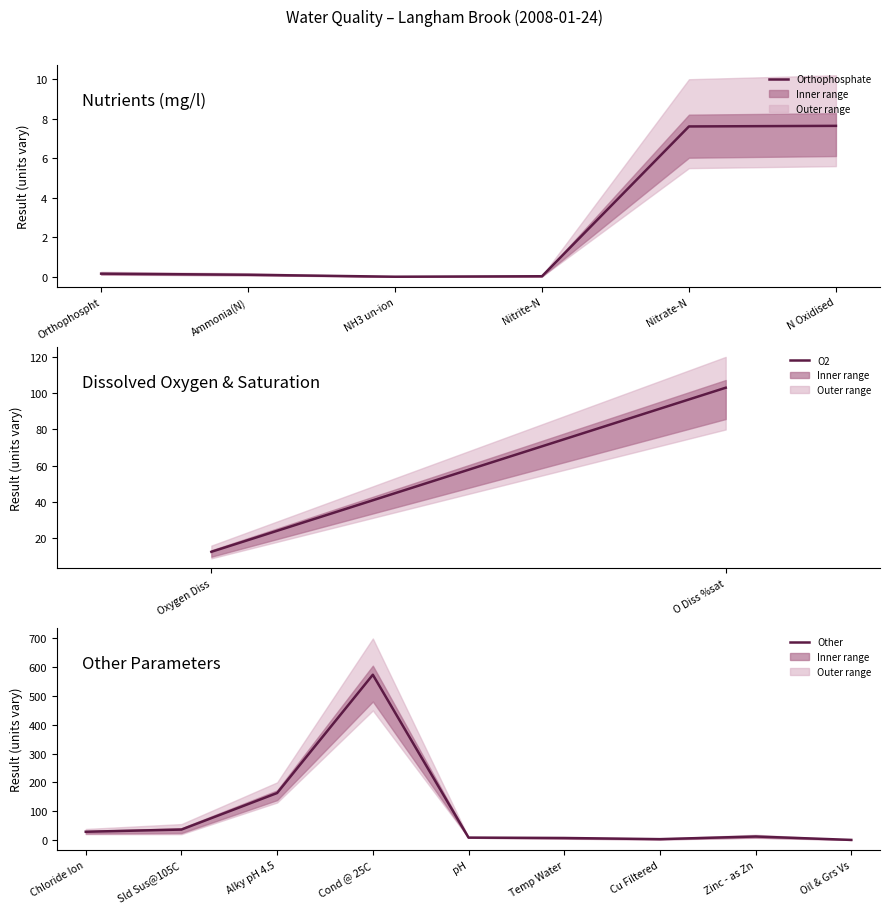

True or false: upper_bound and Orthophosphate cross at least once.

False